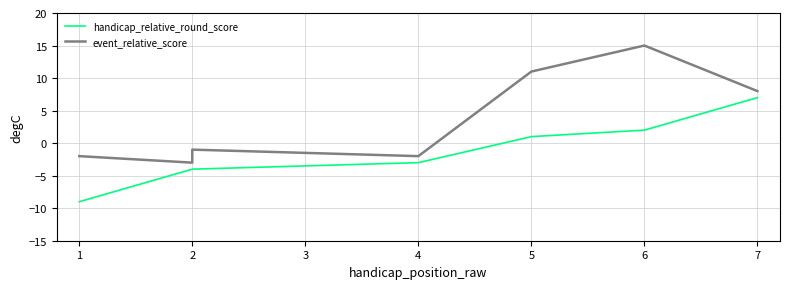

How many positive values does the event_relative_score series have?

3